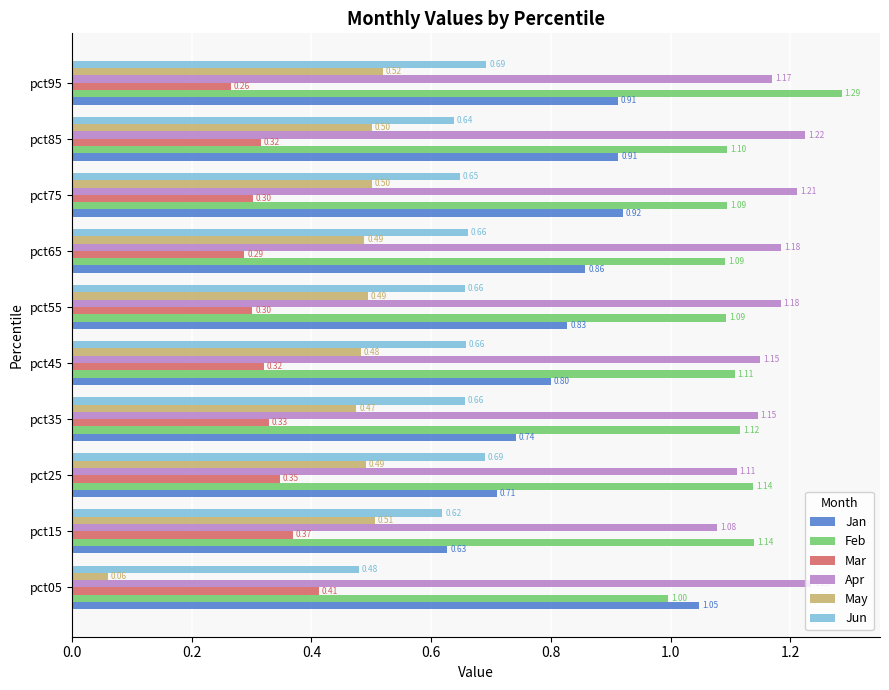

Rank the series at pct75 from lowest to highest value.

Mar, May, Jun, Jan, Feb, Apr